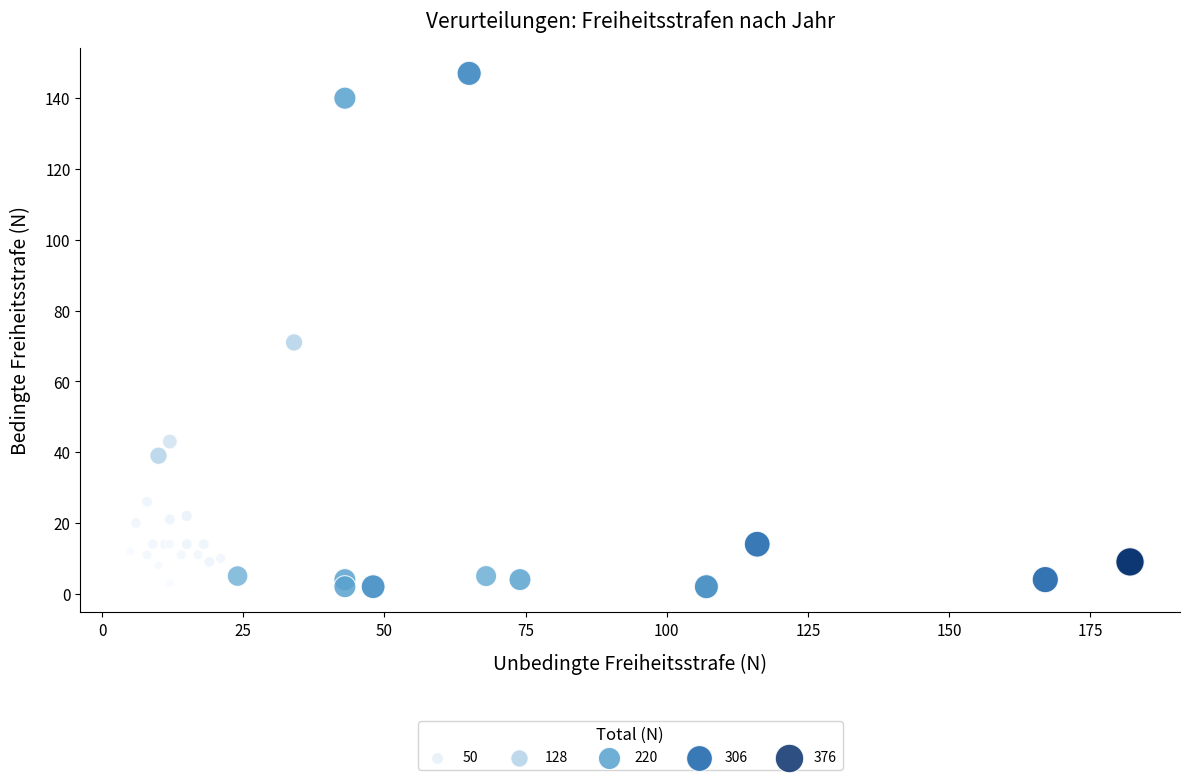

What Y value in the scatter plot is closest to 74?

71